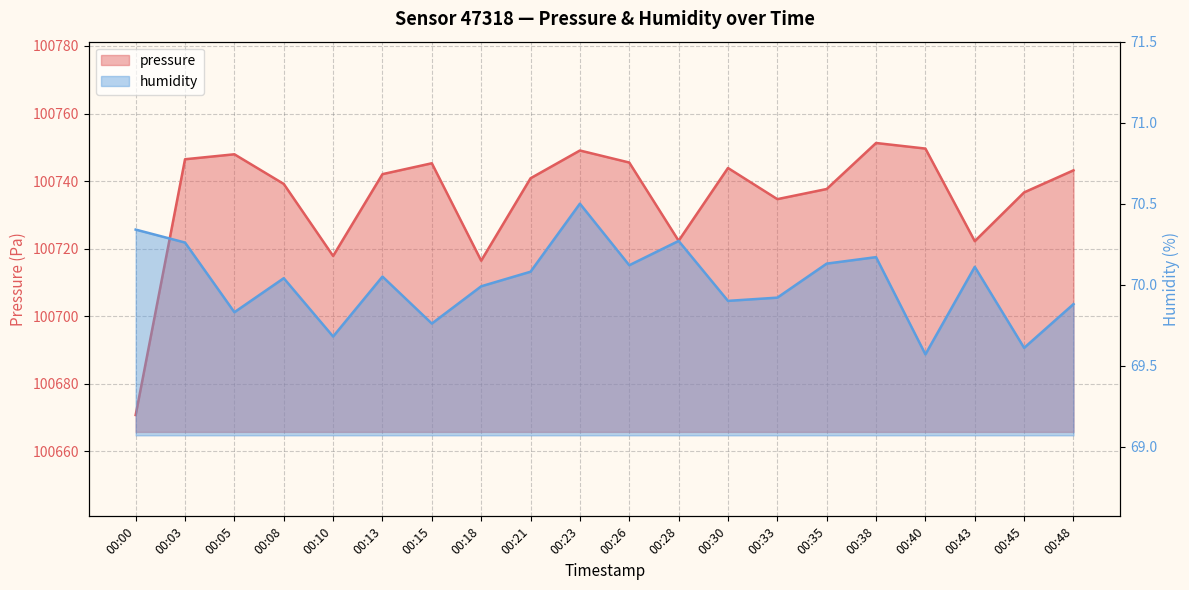

Reading right to left, list all the values displayed in this chart.

pressure: 00:48=100743.2	00:45=100736.7	00:43=100722.2	00:40=100749.6	00:38=100751.3	00:35=100737.7	00:33=100734.7	00:30=100743.9	00:28=100722.3	00:26=100745.5	00:23=100749.1	00:21=100740.8	00:18=100716.4	00:15=100745.3	00:13=100742.1	00:10=100717.8	00:08=100739.2	00:05=100747.9	00:03=100746.5	00:00=100670.8
humidity: 00:48=69.9	00:45=69.6	00:43=70.1	00:40=69.6	00:38=70.2	00:35=70.1	00:33=69.9	00:30=69.9	00:28=70.3	00:26=70.1	00:23=70.5	00:21=70.1	00:18=70.0	00:15=69.8	00:13=70.0	00:10=69.7	00:08=70.0	00:05=69.8	00:03=70.3	00:00=70.3